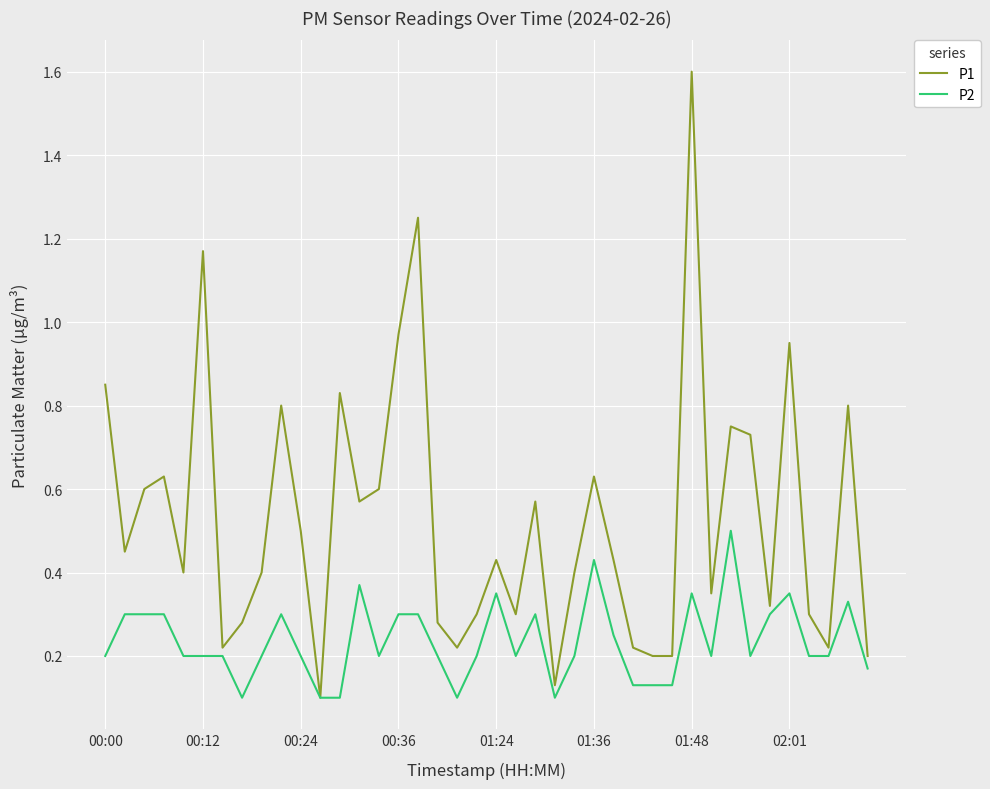

List the series in order of their peak value, lowest first.

P2, P1